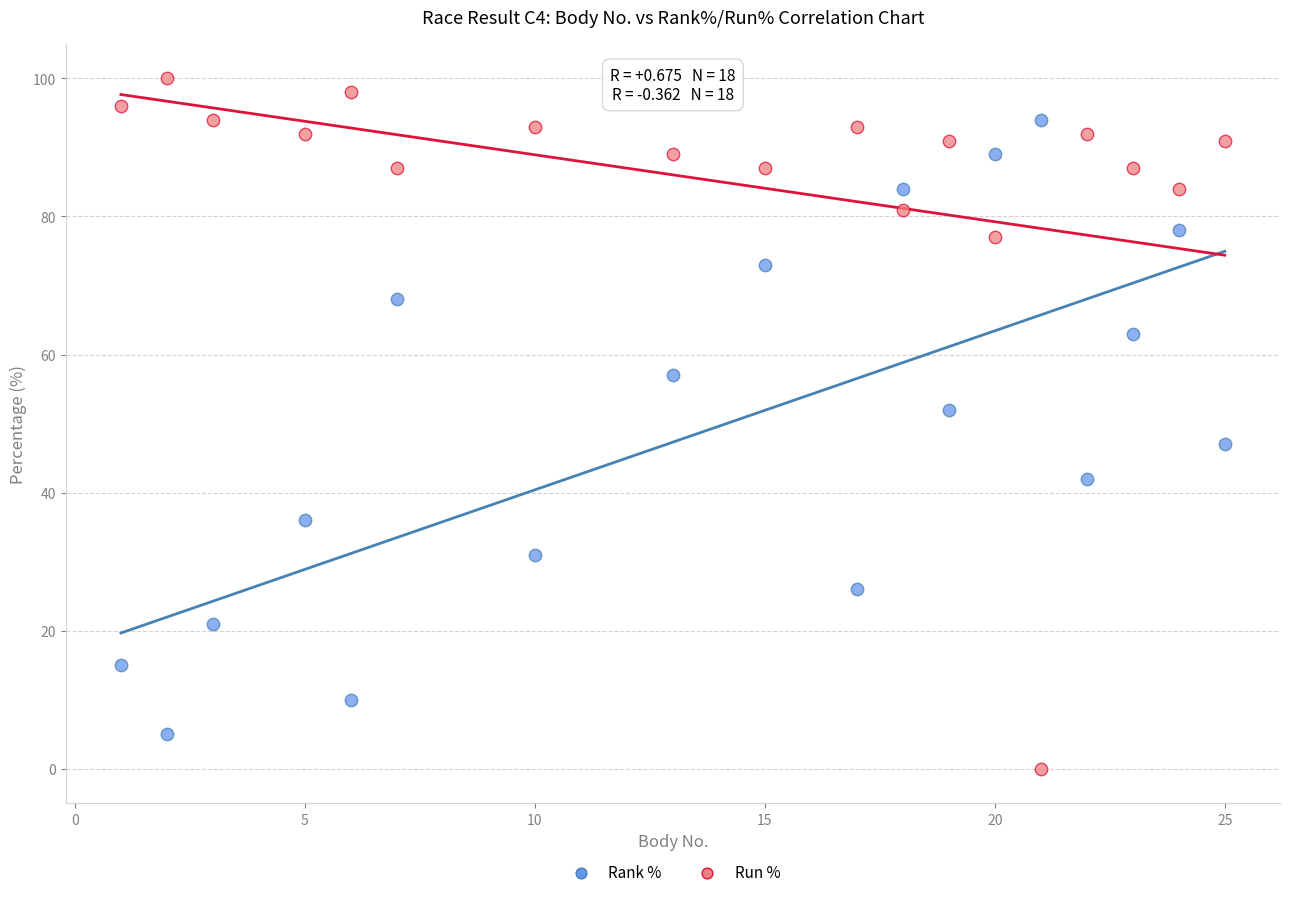

Which series has the widest spread of Y values?

Run %